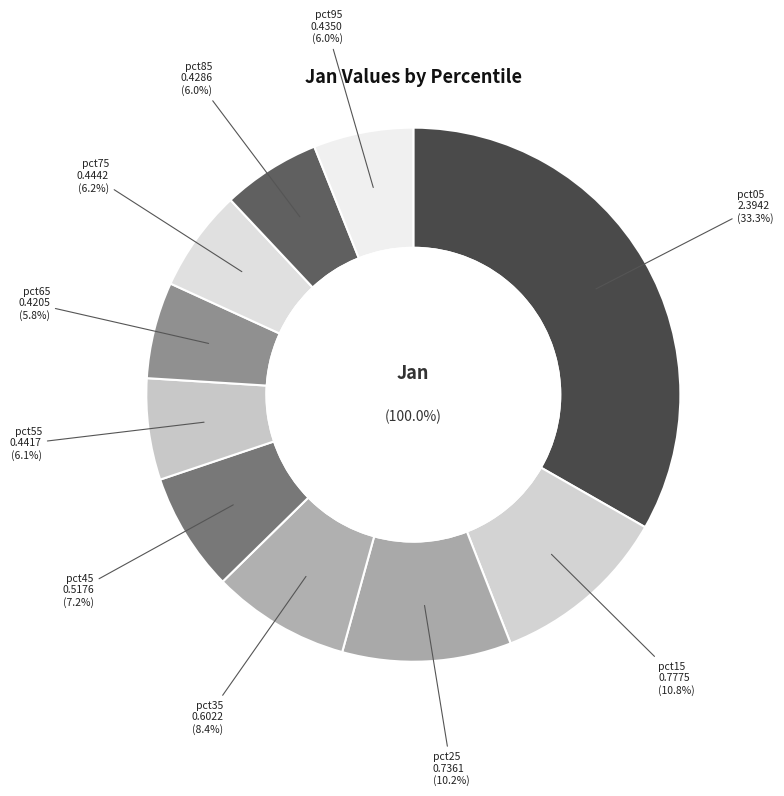

Which slice is the smallest?

pct65